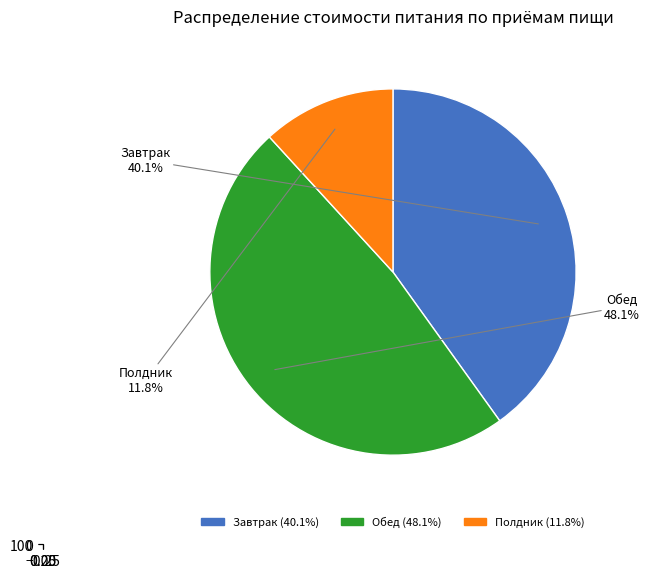

To the nearest percent, what is the average slice percentage?

33%